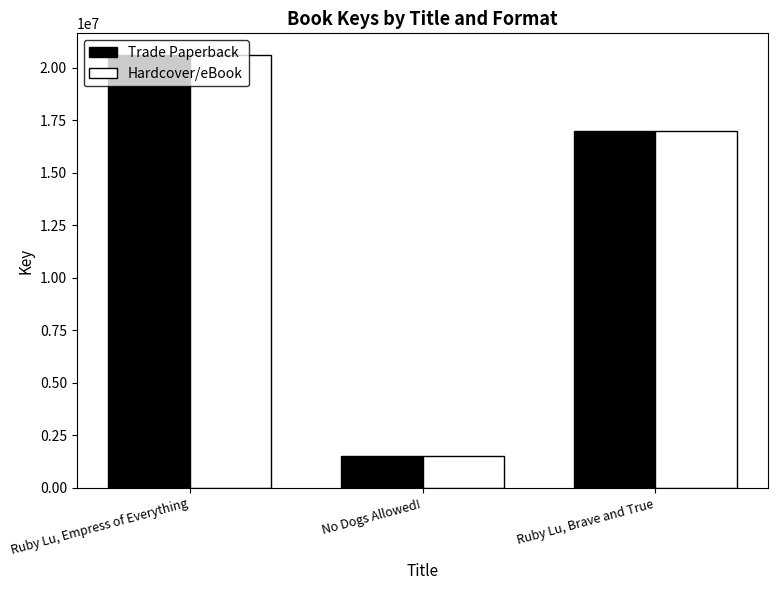

What is the value of the Hardcover/eBook bar at the 2nd from the left?

1526601